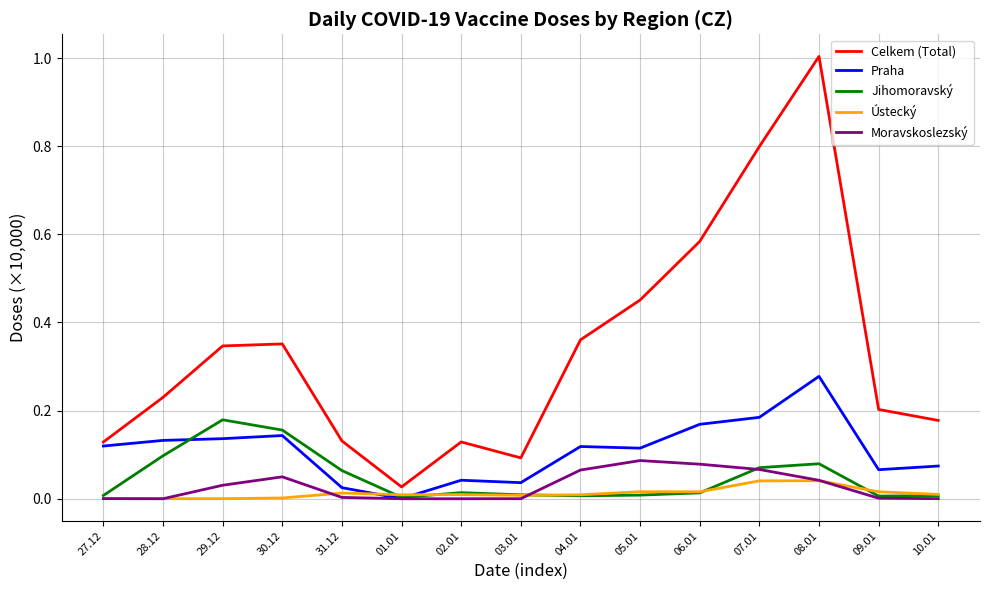

What is the maximum value shown in the chart?

1.0